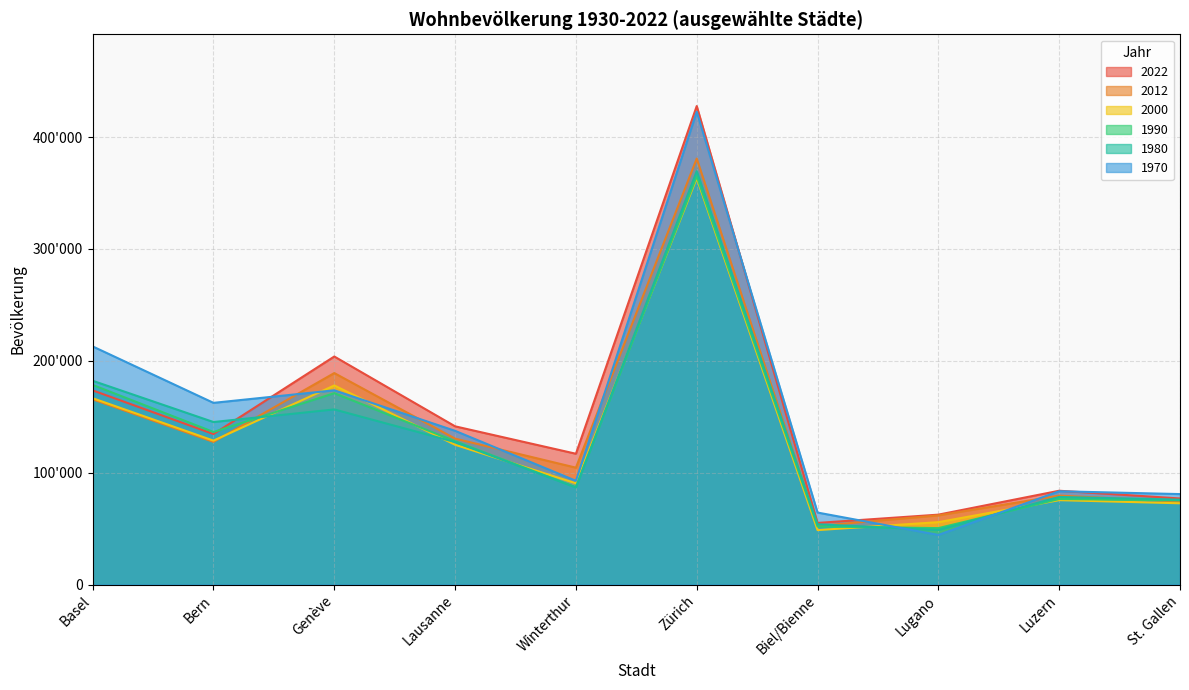

The value of 2000 at Biel/Bienne is 21969. True or false?

False